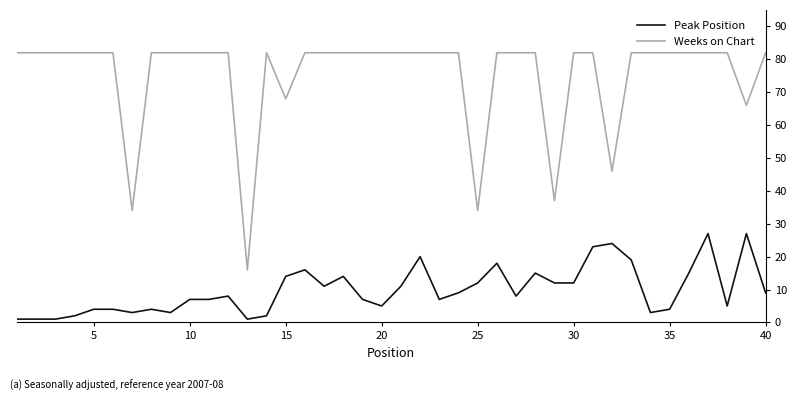

Rank the series by their maximum value, from lowest to highest.

Peak Position, Weeks on Chart